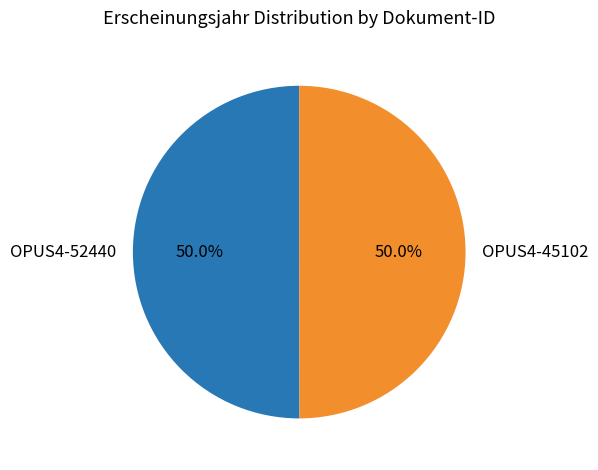

What is the ratio of the value at OPUS4-45102 to the value at OPUS4-52440?

1.0